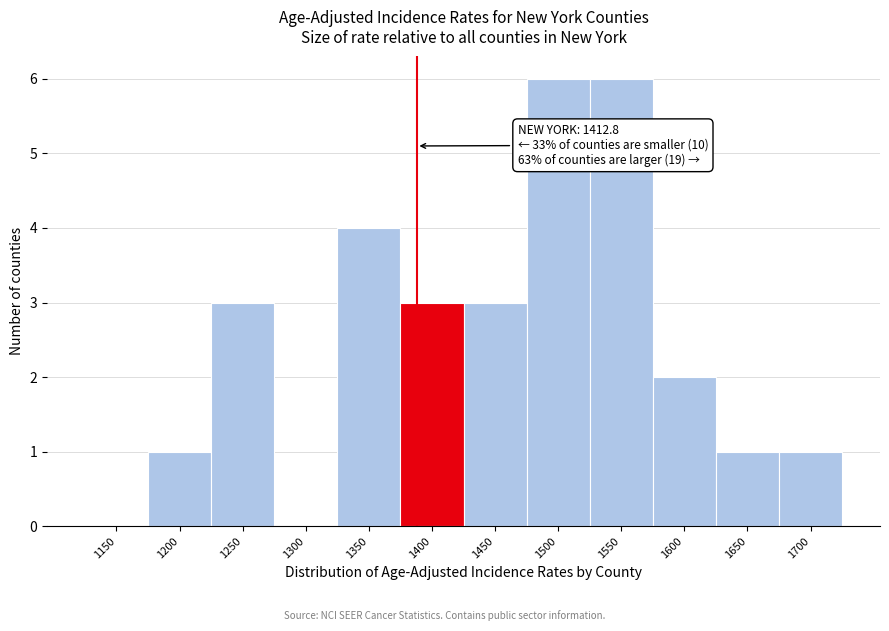

Reading left to right, what are all the values shown in this chart?

1150=0	1200=1	1250=3	1300=0	1350=4	1400=3	1450=3	1500=6	1550=6	1600=2	1650=1	1700=1